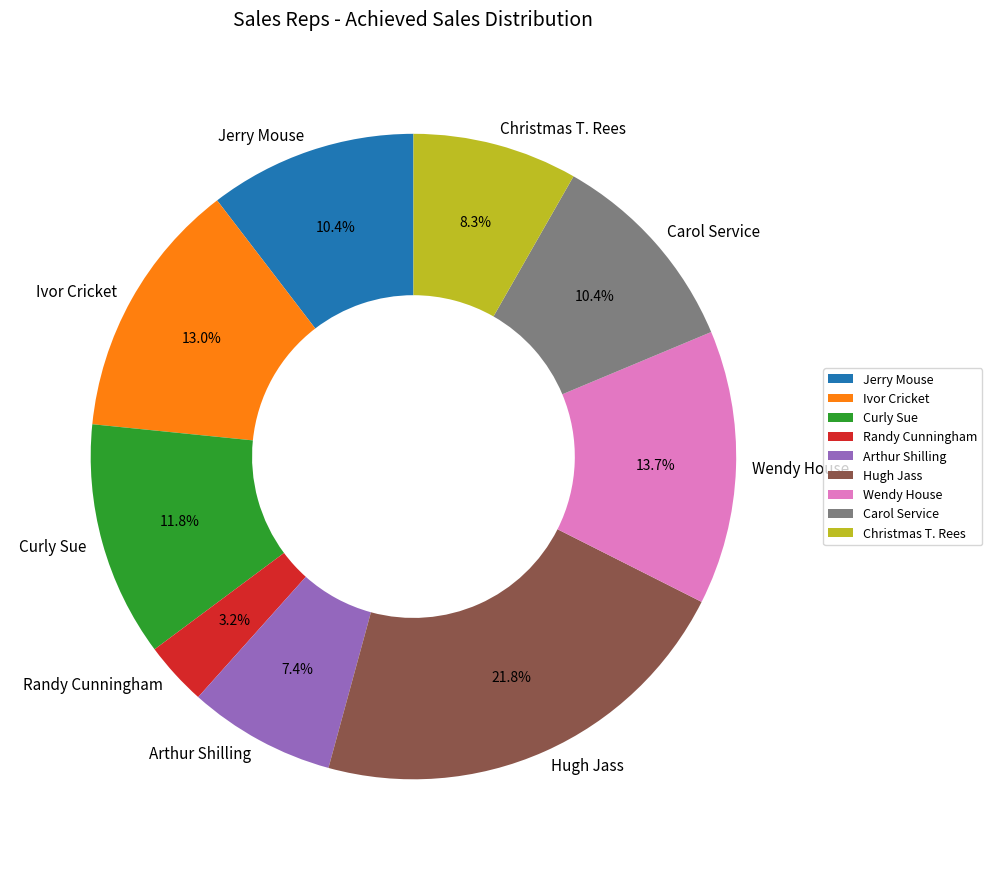

To the nearest percent, what is the average slice percentage?

11%